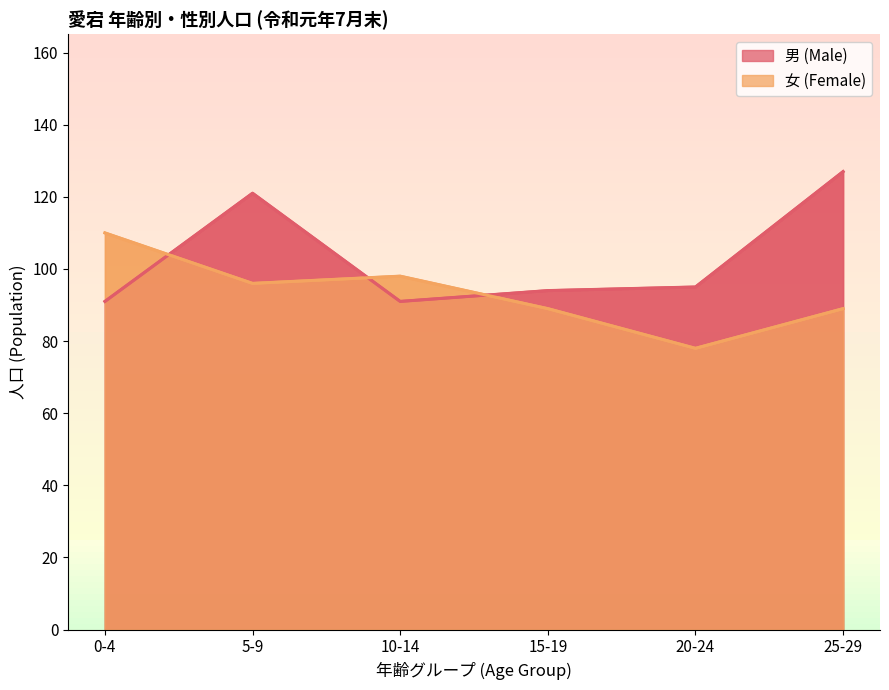

How many values in the 女 (Female) series exceed 96?

2